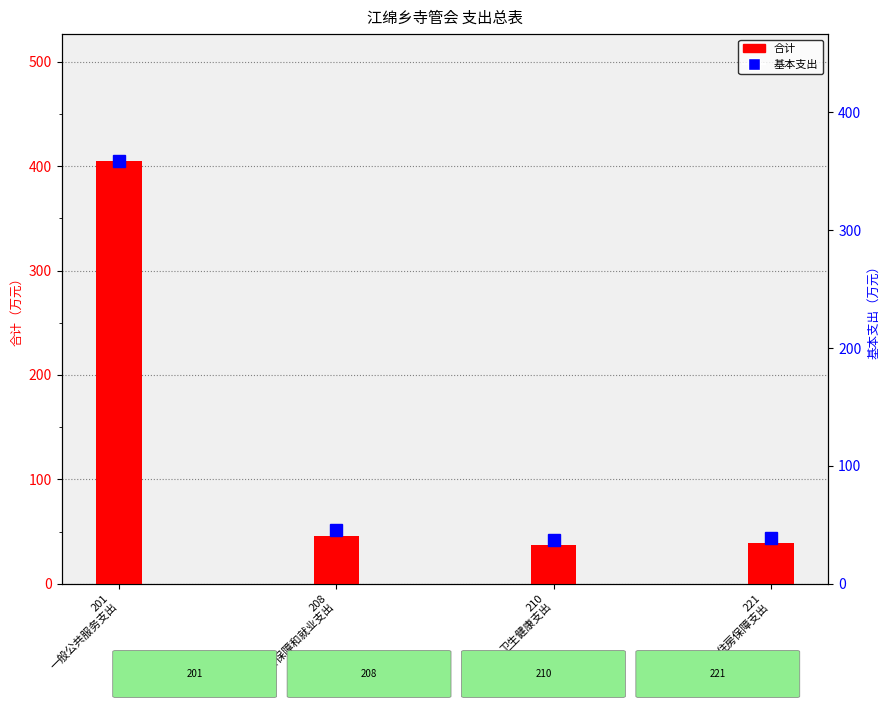

Reading left to right, what are all the values shown in this chart?

合计: 405.0	45.9	37.5	38.5
基本支出: 358.7	45.9	37.5	38.5